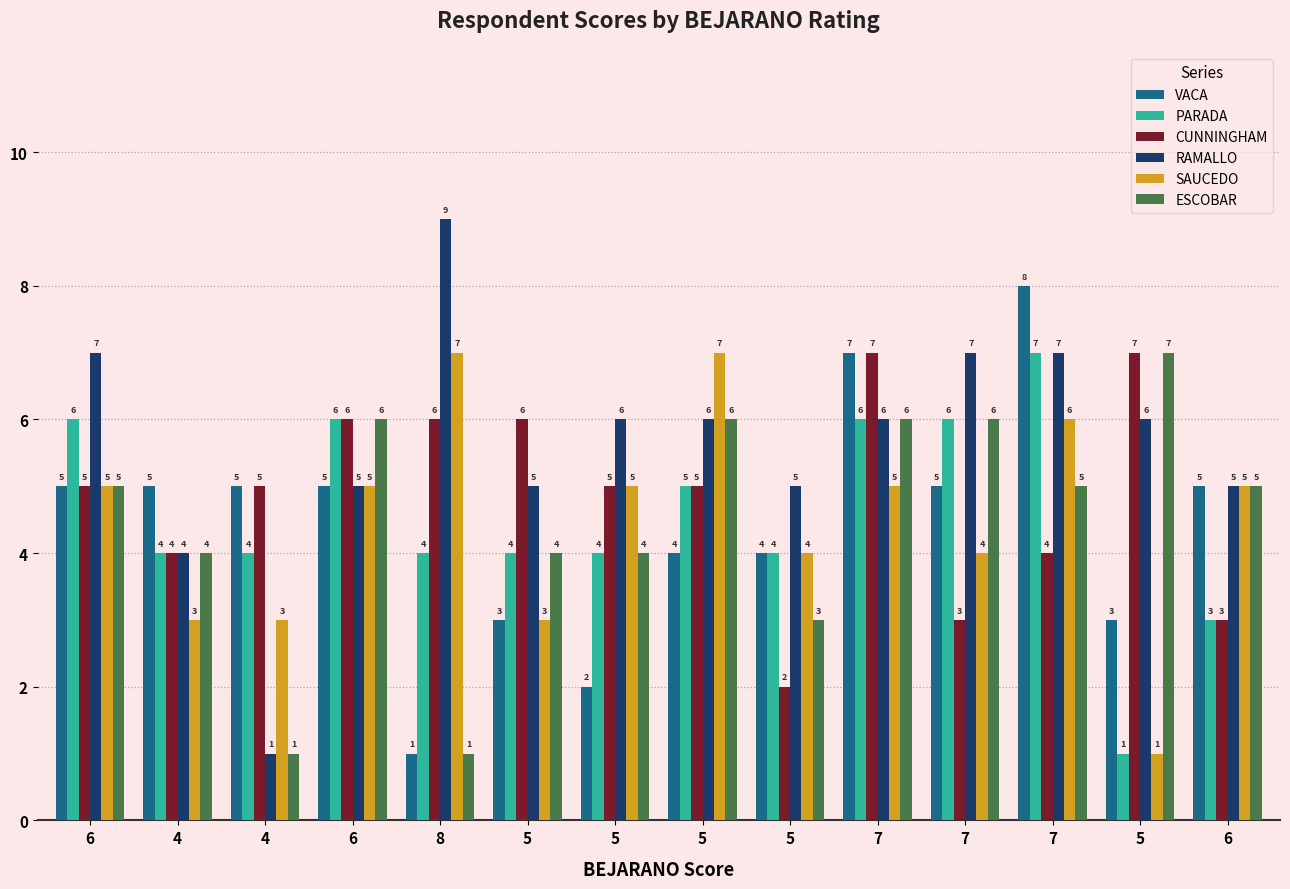

How many bars are there in total?

84